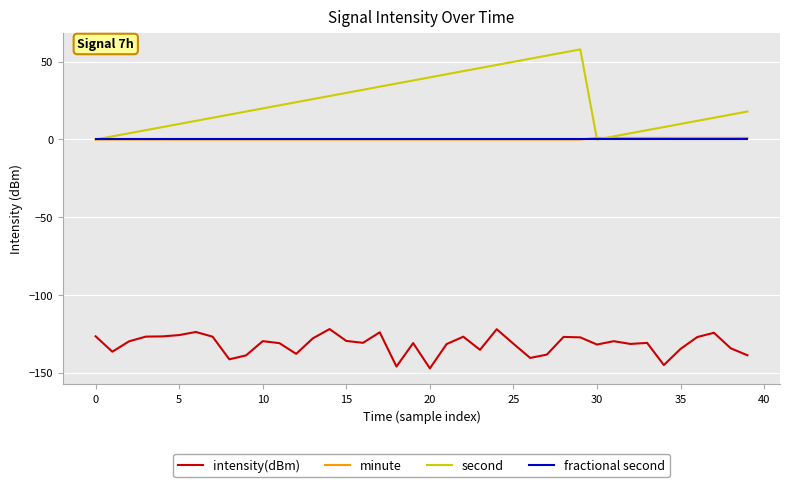

What is the maximum value shown in the chart?

58.0